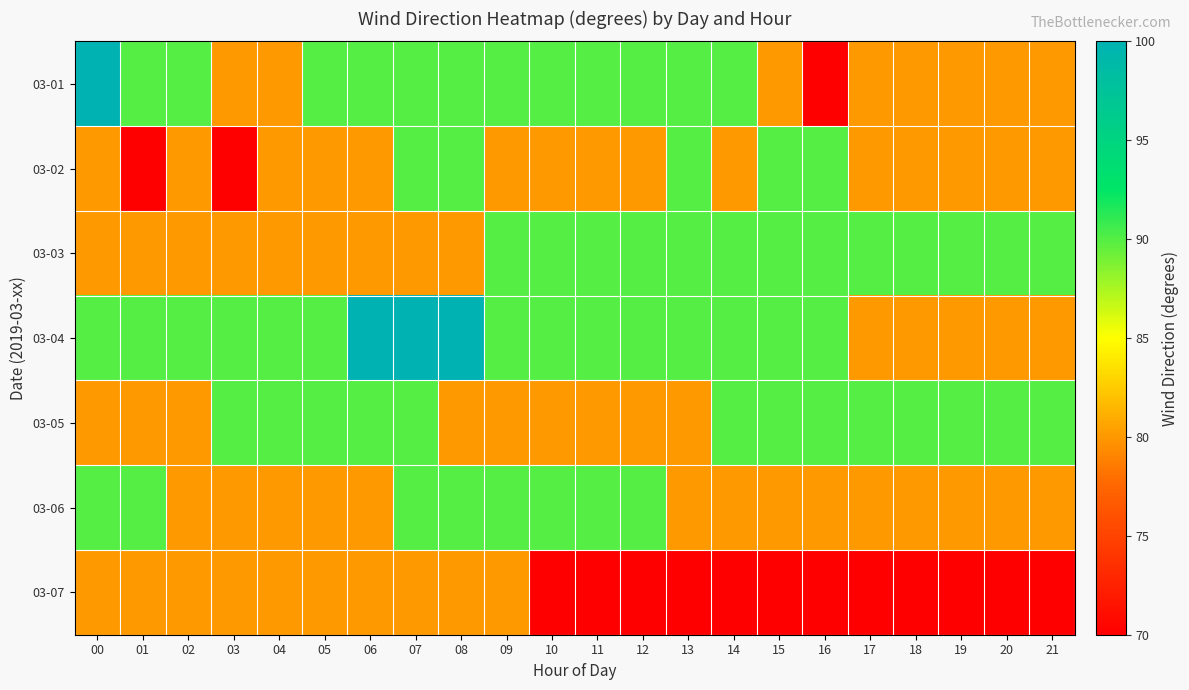

What is the total value across all series at 18?

570